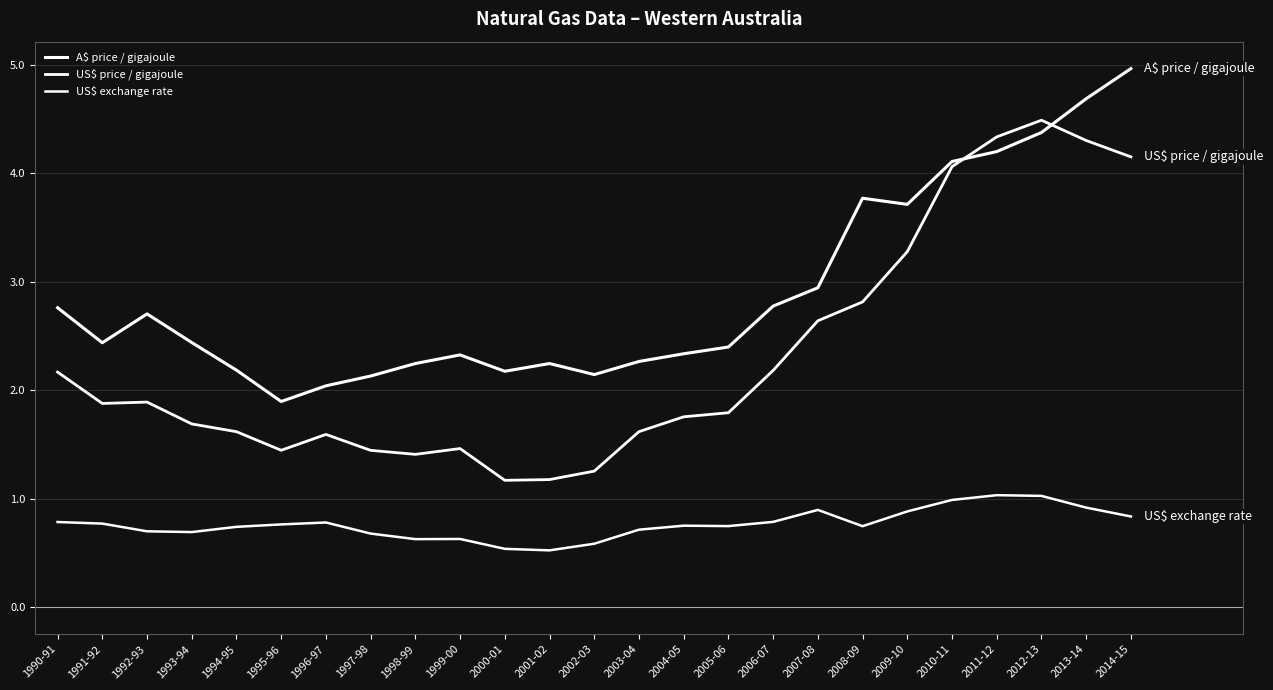

What is the maximum value shown in the chart?

5.0